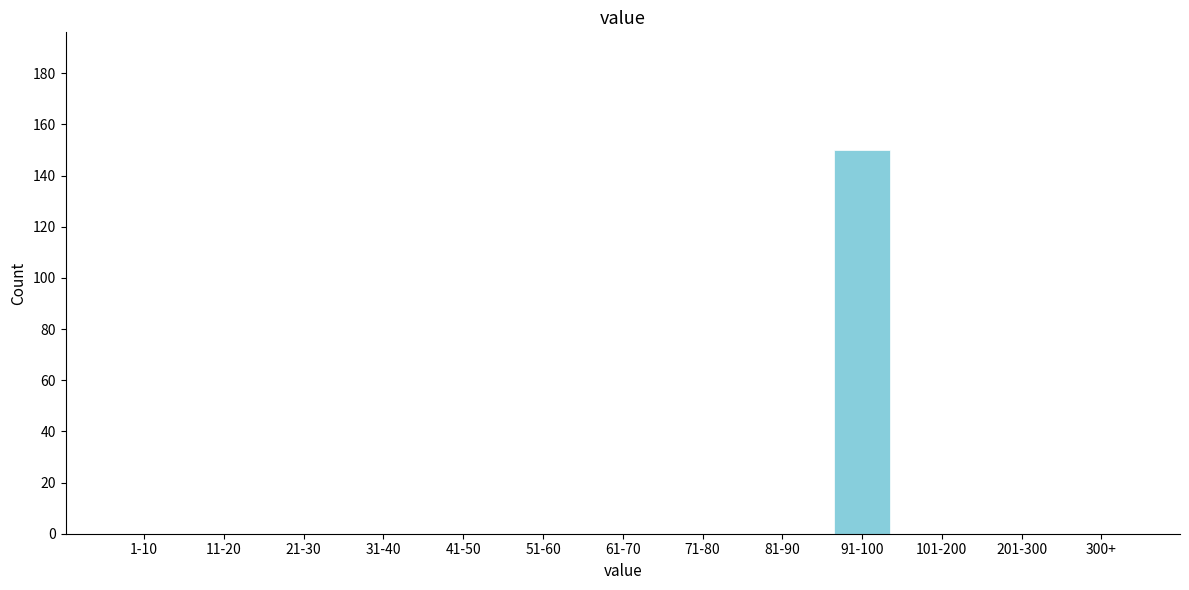

Reading left to right, extract all data points from this chart.

1-10=0	11-20=0	21-30=0	31-40=0	41-50=0	51-60=0	61-70=0	71-80=0	81-90=0	91-100=150	101-200=0	201-300=0	300+=0